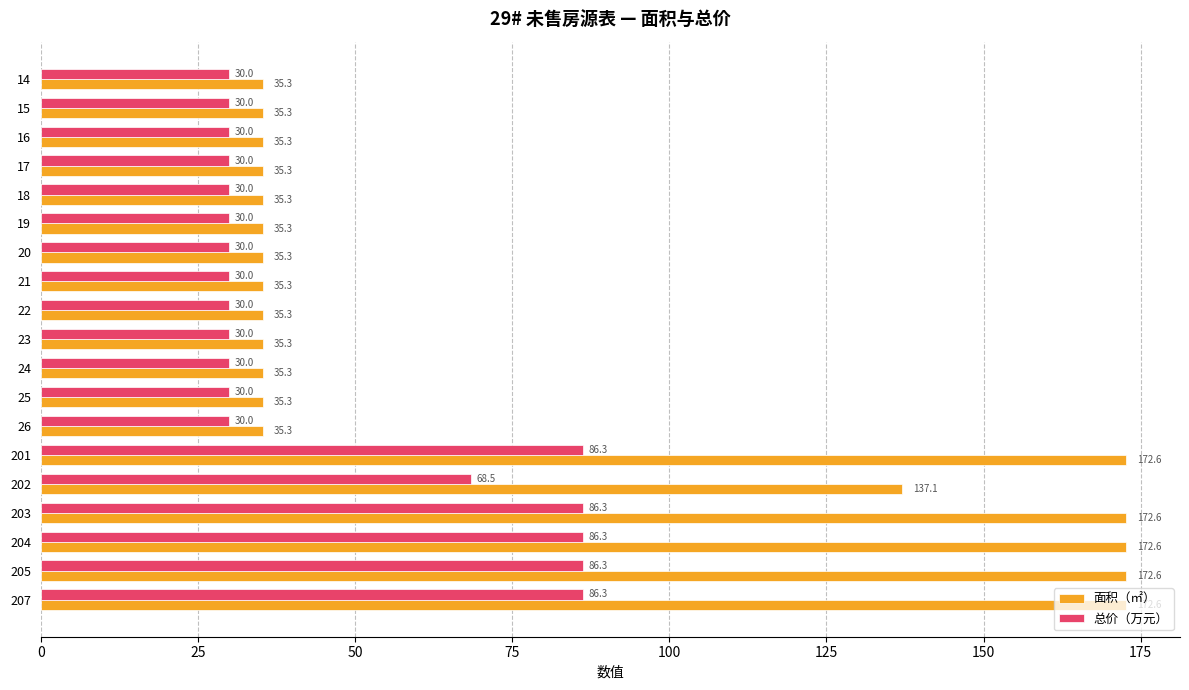

The 总价（万元） series shows 40.4 at 16. True or false?

False